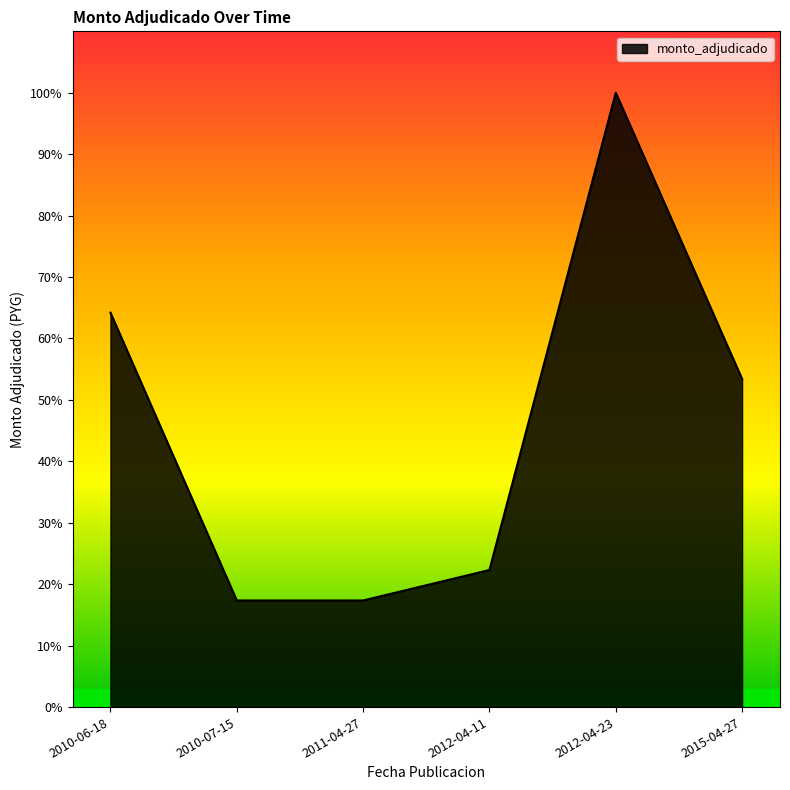

Which label corresponds to the smallest value in the chart?

2010-07-15